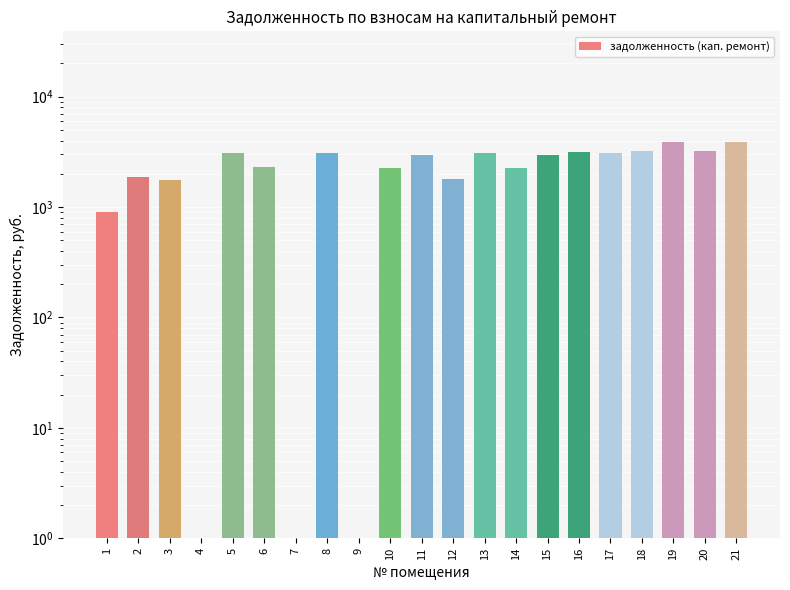

Reading right to left, extract all data points from this chart.

3874.5	3208.7	3897.5	3191.4	3111.1	3162.7	2984.8	2238.6	3099.6	1800.7	2961.8	2244.3	0.0	3099.6	0.0	2316.5	3070.9	0.0	1745.0	1865.5	910.2